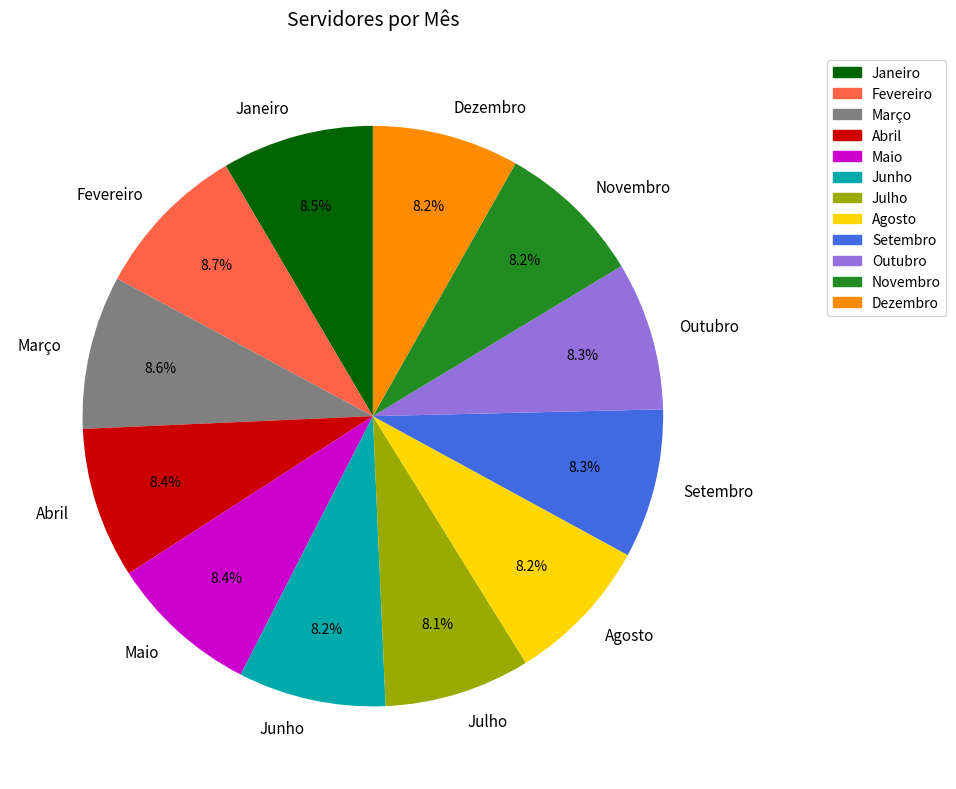

Does any single category account for the majority?

No